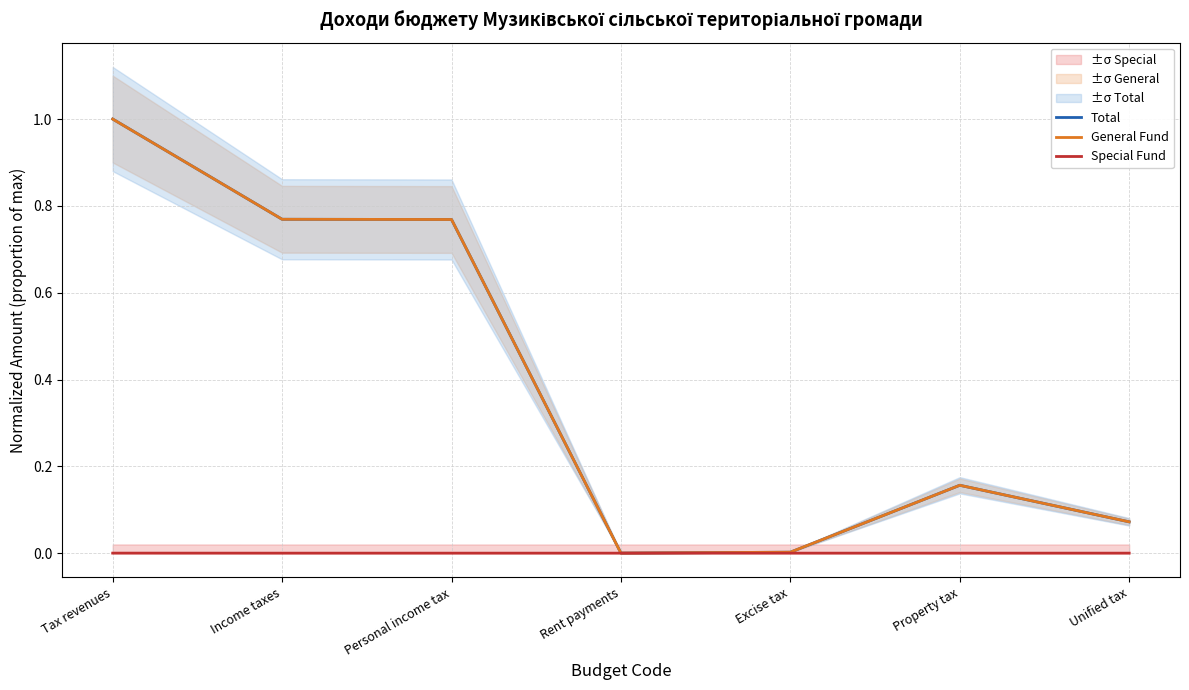

True or false: Total and General Fund intersect in this chart.

False